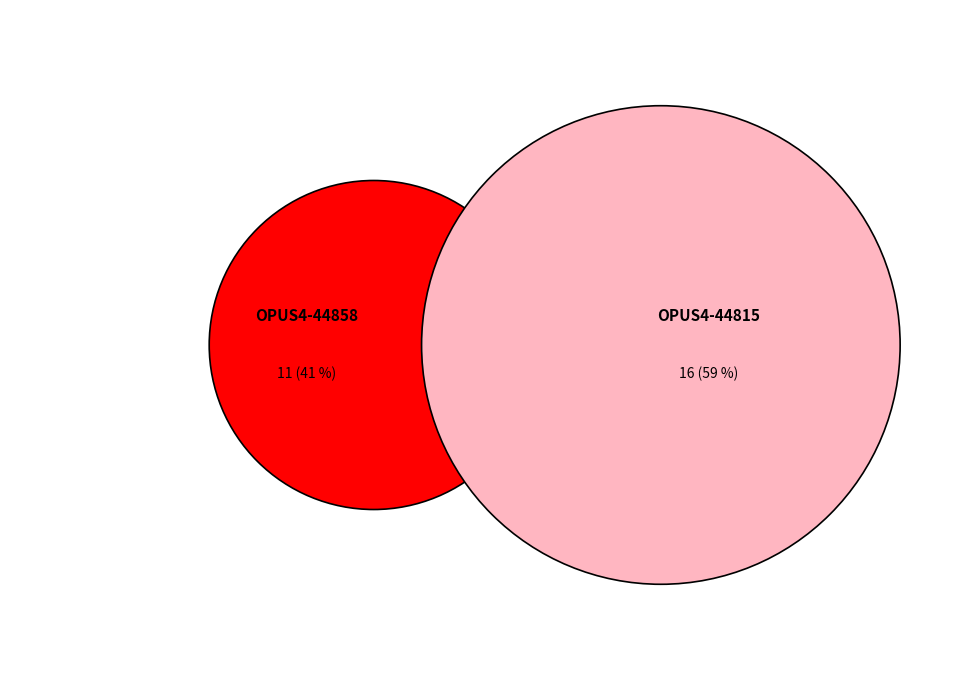

How many segments does this pie chart have?

2